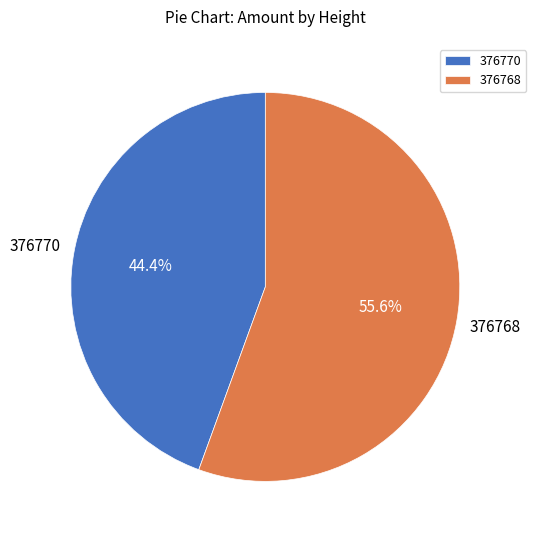

How many slices are in this pie chart?

2